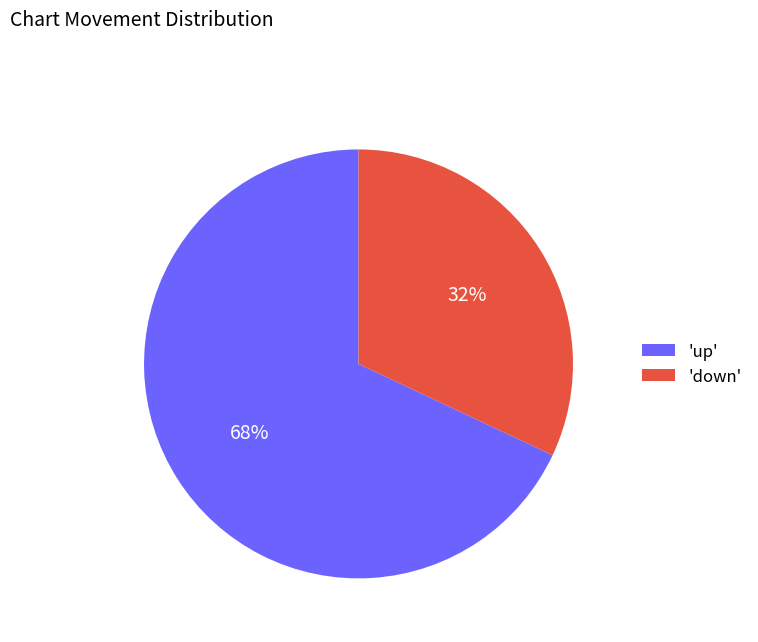

Which has a higher value, 'up' or 'down'?

'up'